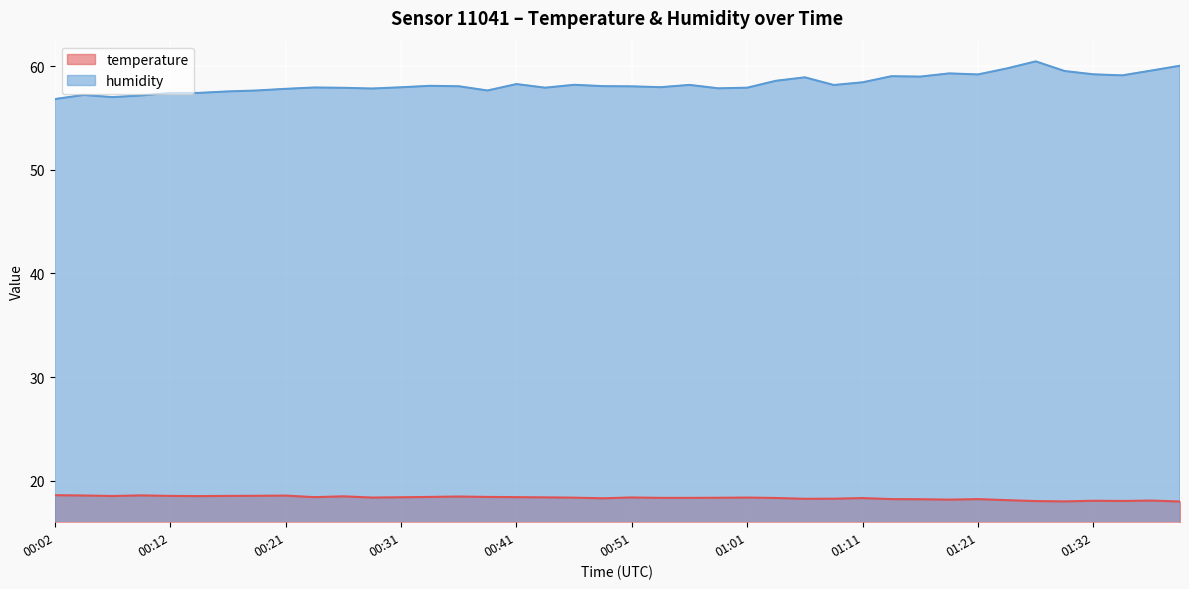

Which series has the largest range (max minus min)?

humidity